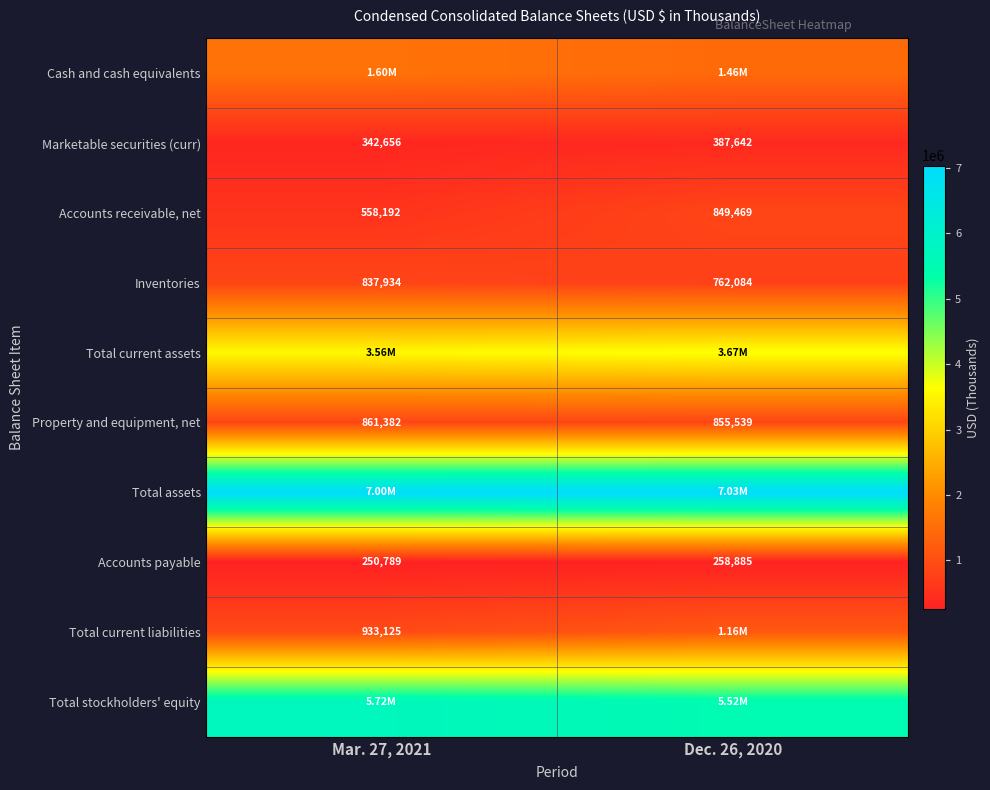

What is the sum of the Accounts receivable, net values at Mar. 27, 2021 and Dec. 26, 2020?

1407661